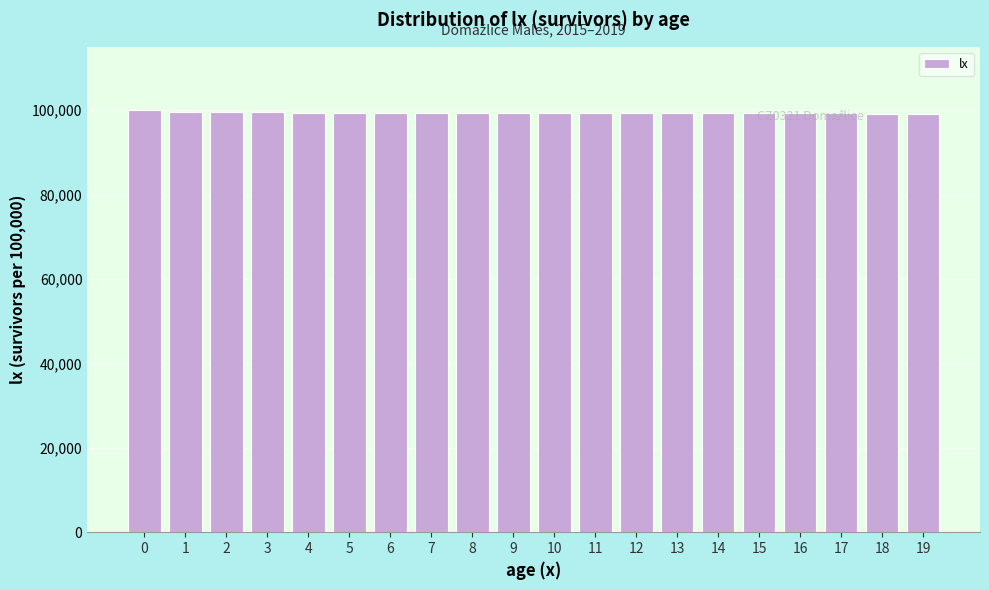

What is the average value?

99371.8